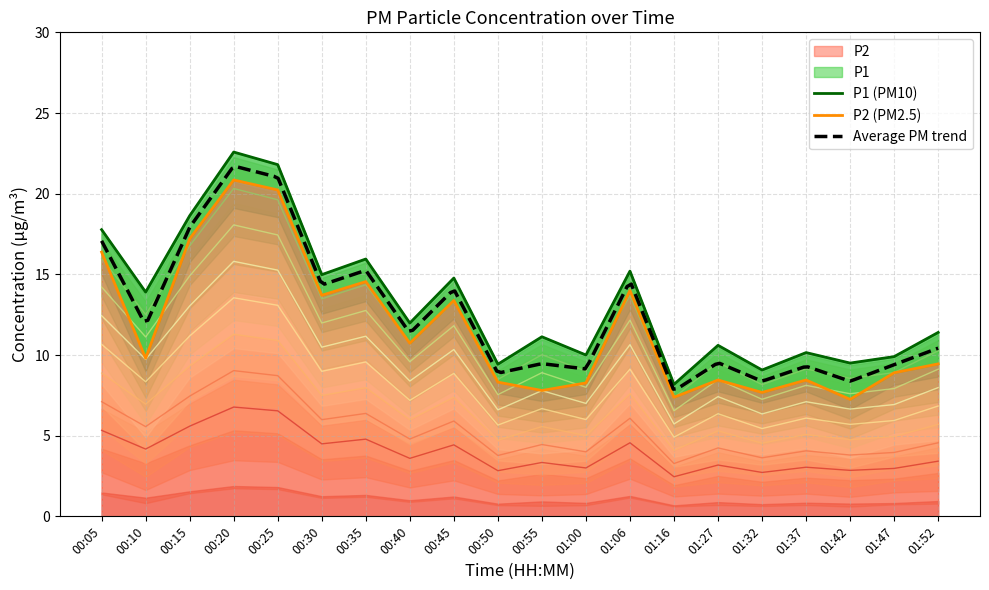

Where is the first local maximum for P2?

00:20